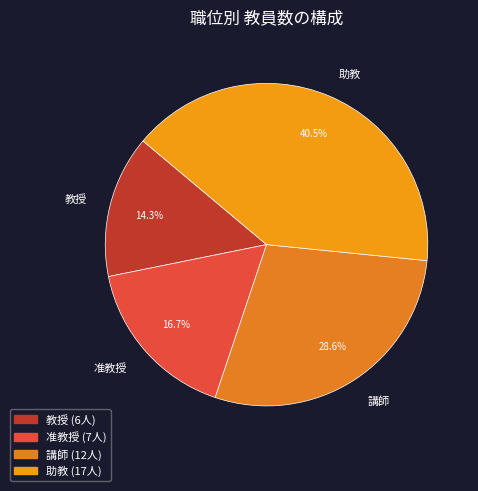

What is the ratio of the value at 講師 to the value at 准教授?

1.7